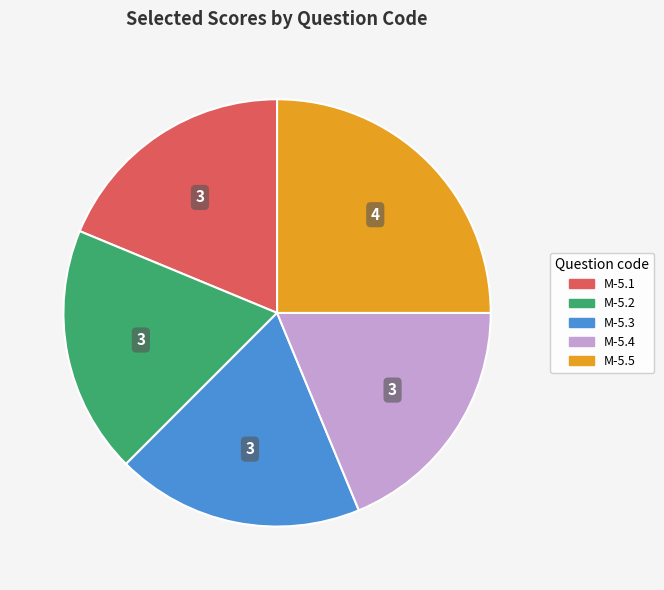

How many slices are in this pie chart?

5